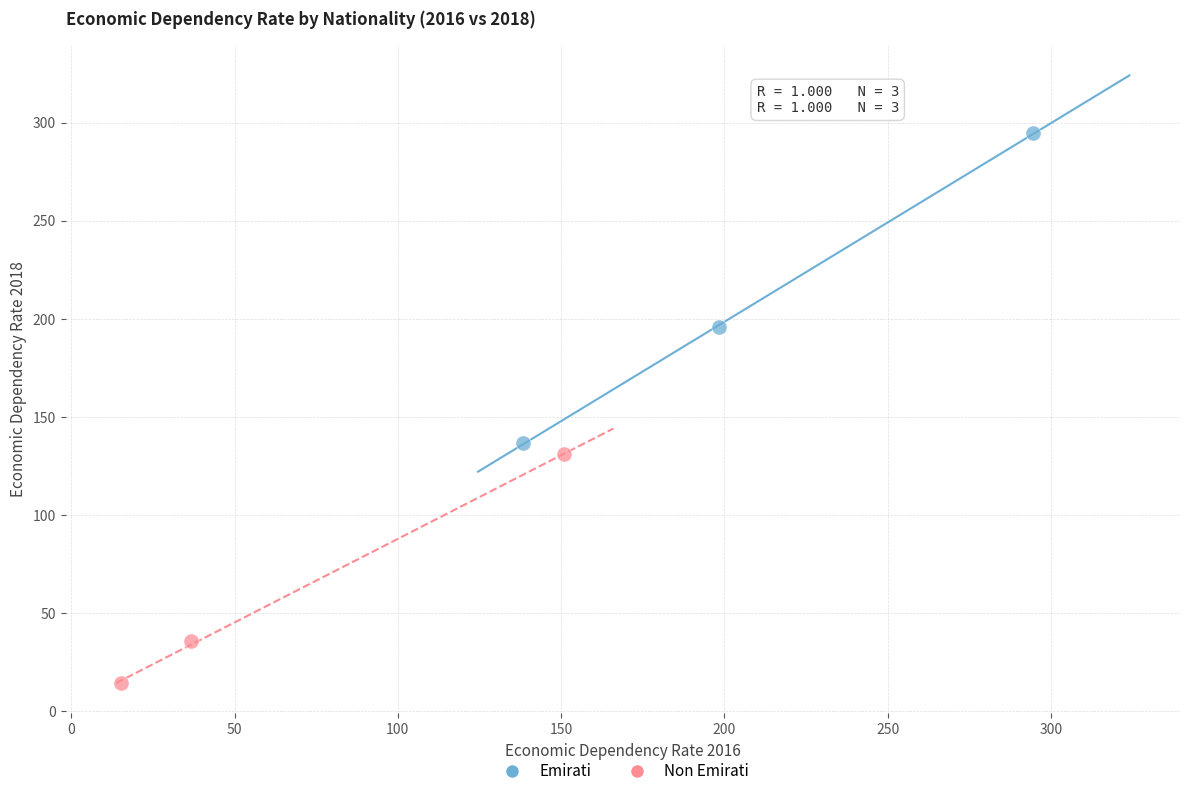

Which series contains the lowest Y value?

Non Emirati